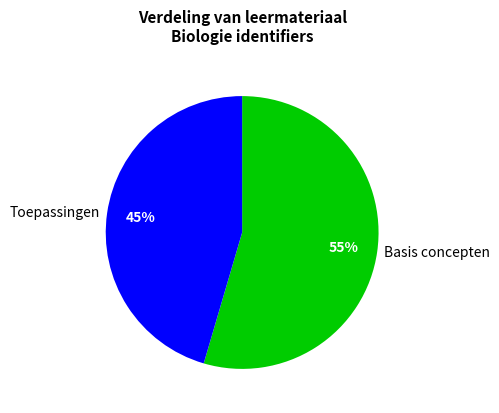

Which category has the biggest portion of the pie?

Basis concepten